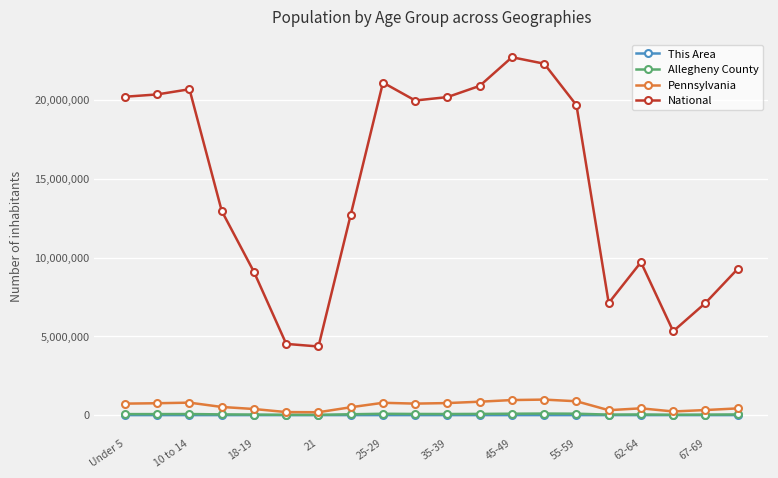

Which series has the widest spread of values?

National